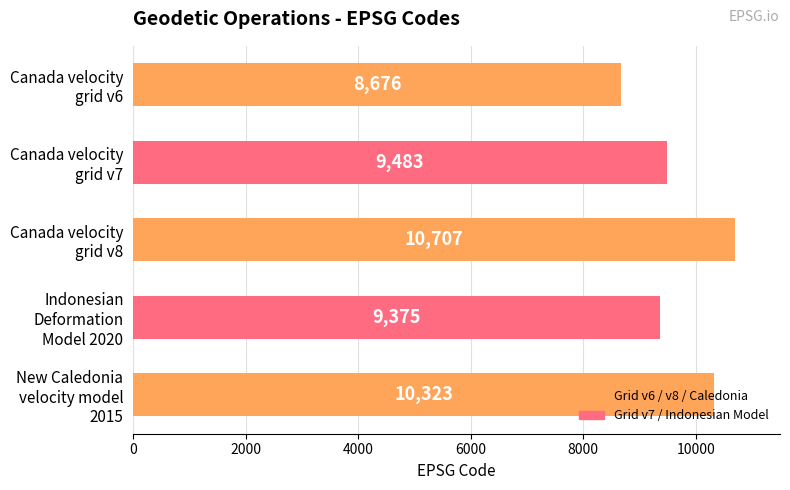

What is the value of the 4th bar from the top?

9375